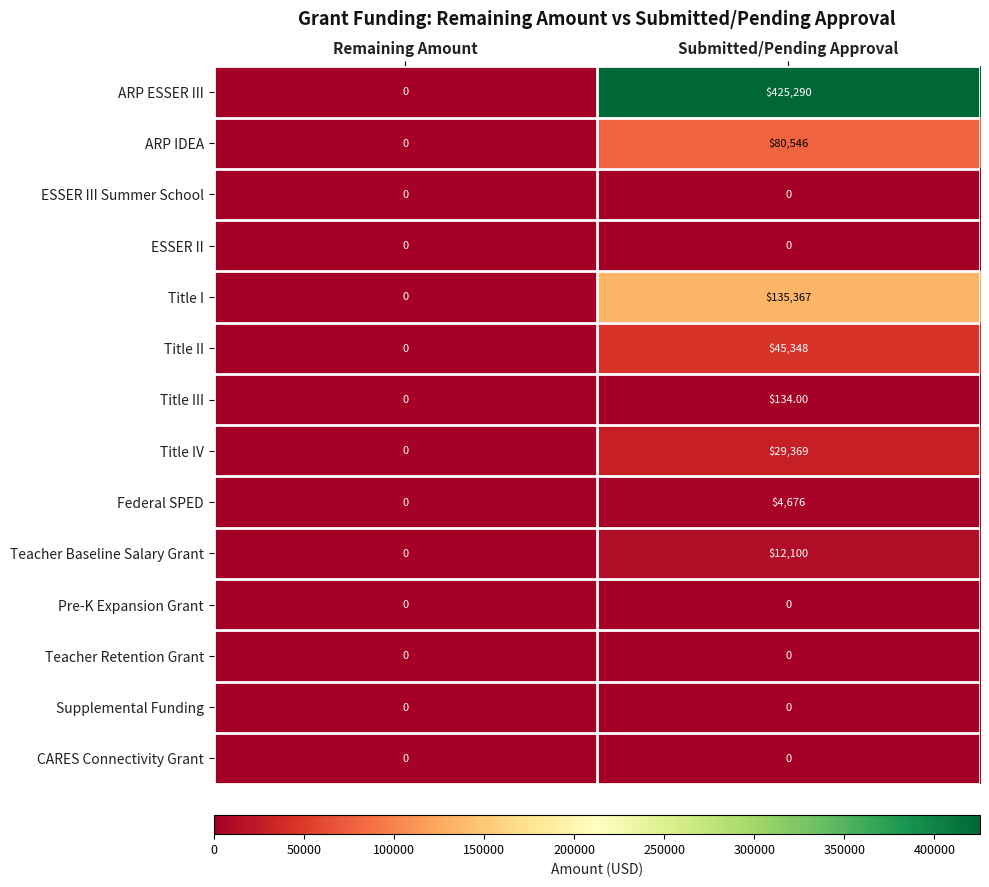

Count the number of data series in this chart.

14